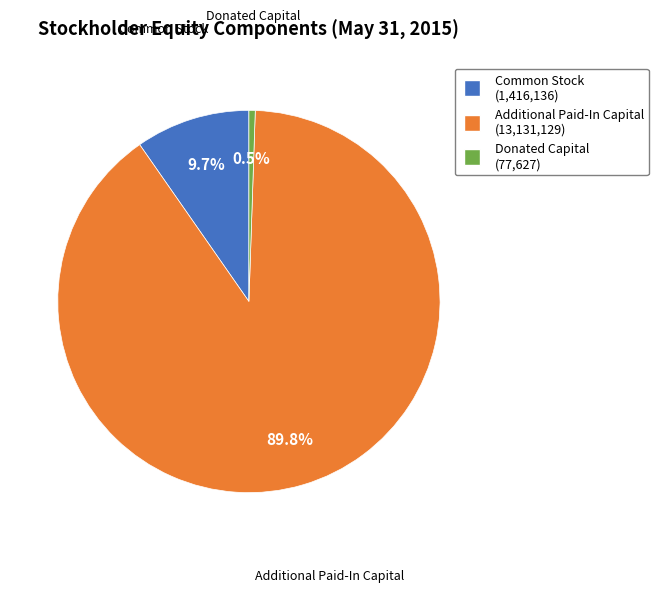

Count the number of slices in the pie.

3